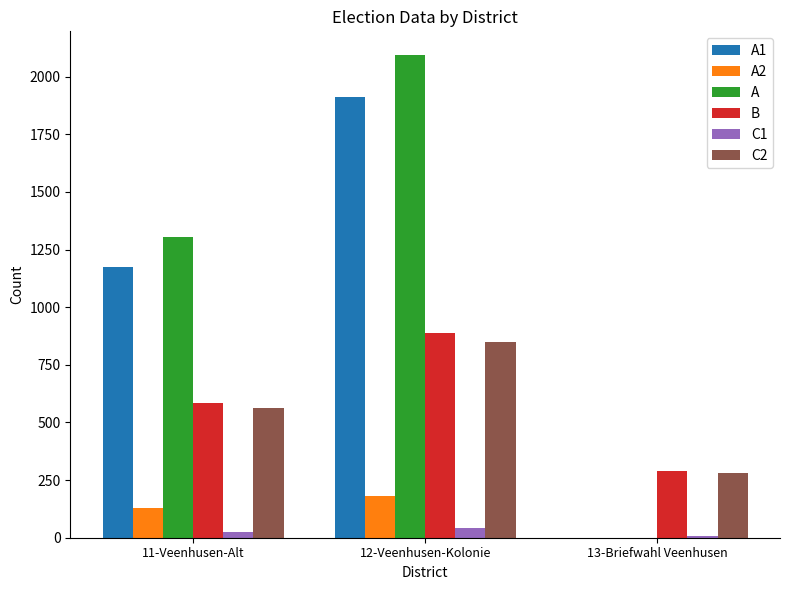

Are the bars grouped side by side (vs. stacked)?

Yes